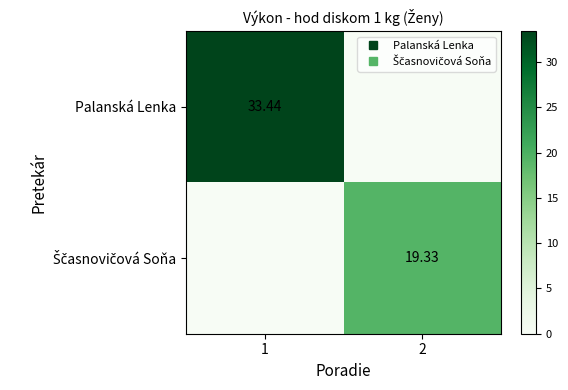

What is the total value across all series at 2?

19.3